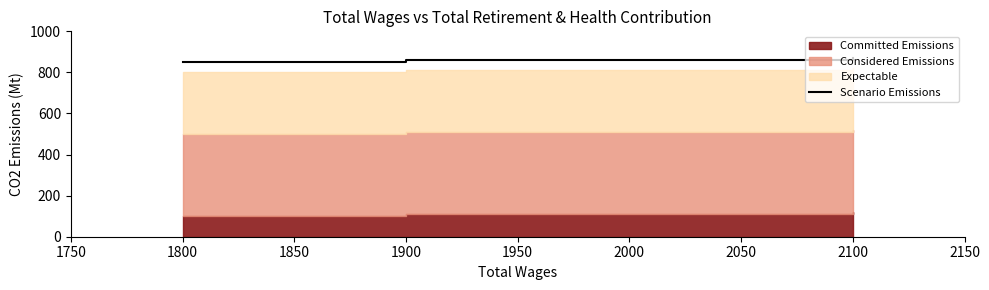

What is the value of the 1st point from the left?

850